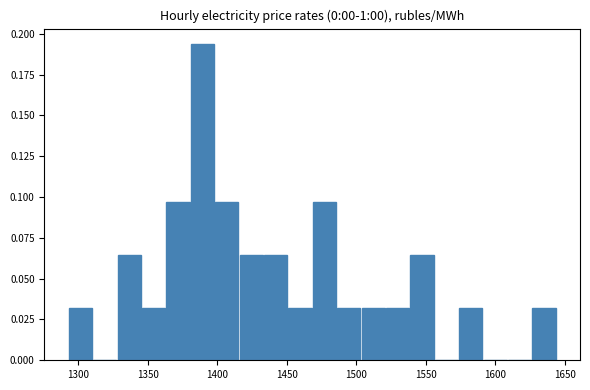

Read against the x-axis, roughly where is the centre of the tallest bar?

1390